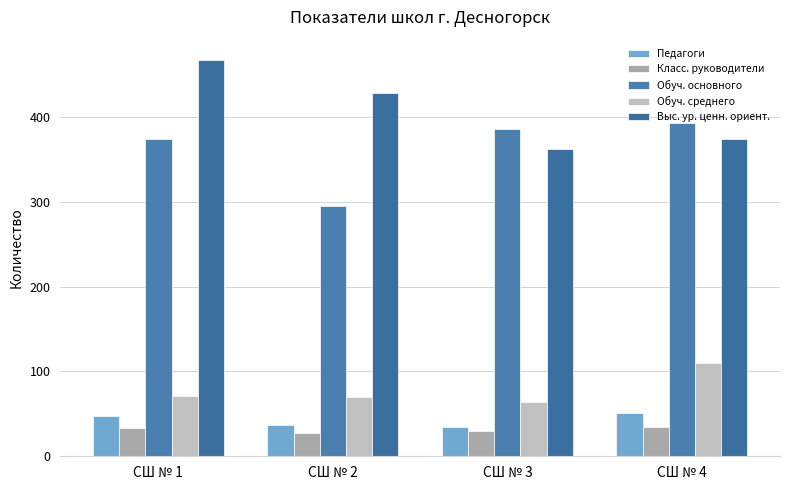

What value does the Обуч. среднего series have at СШ № 3, to the nearest 5?

65